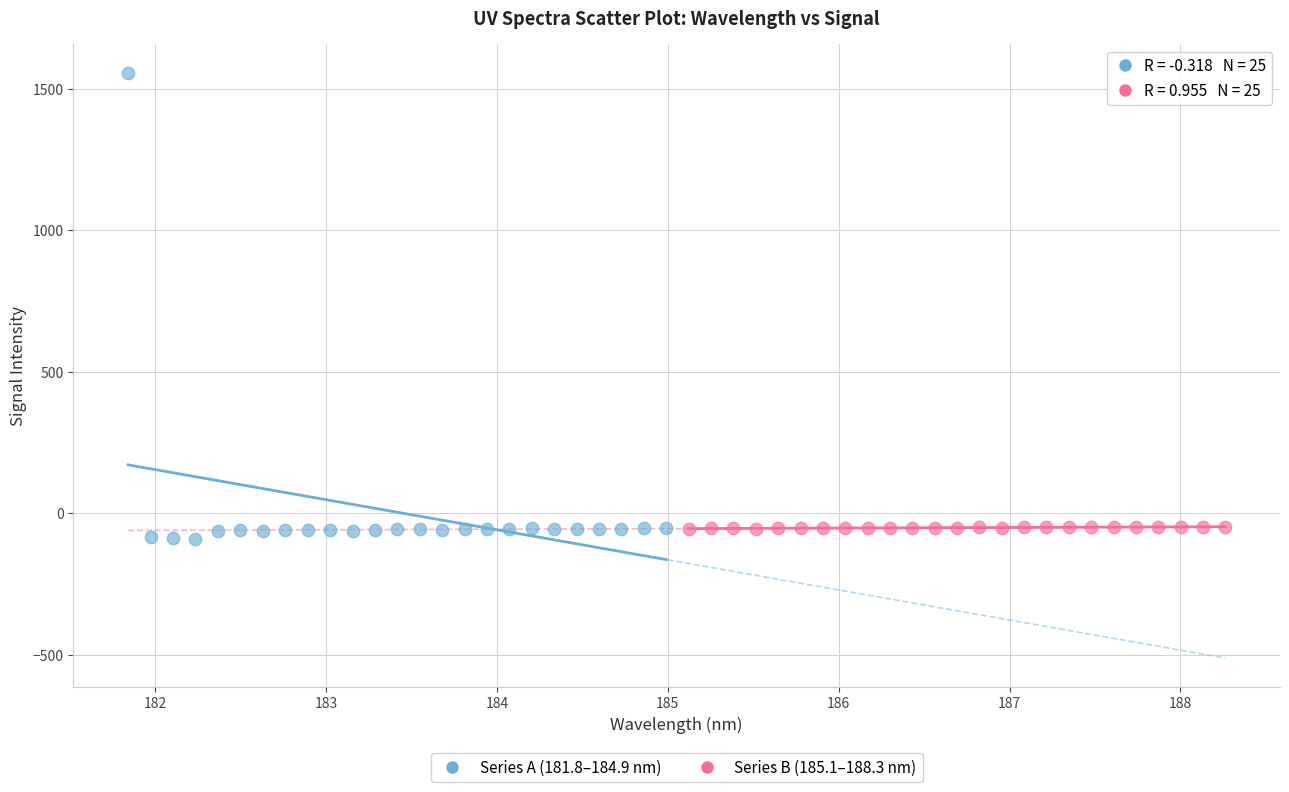

Which series contains the lowest Y value?

Series A (181.8–184.9 nm)